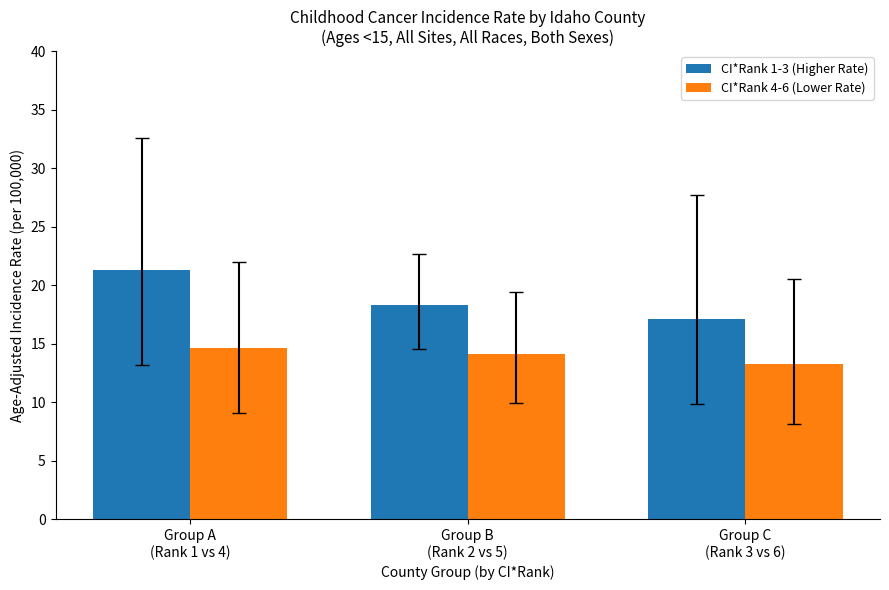

How many values in the CI*Rank 1-3 (Higher Rate) series are below 18?

1